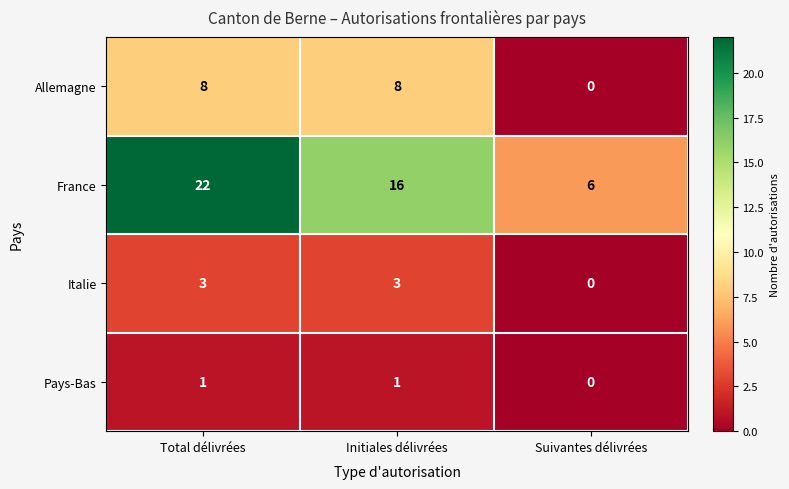

The value of France at Initiales délivrées is 16. True or false?

True